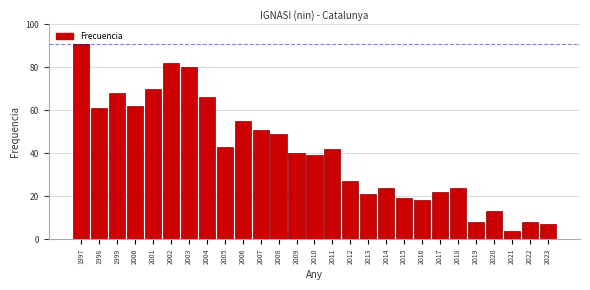

What is the value of the 23rd bar from the left?

8